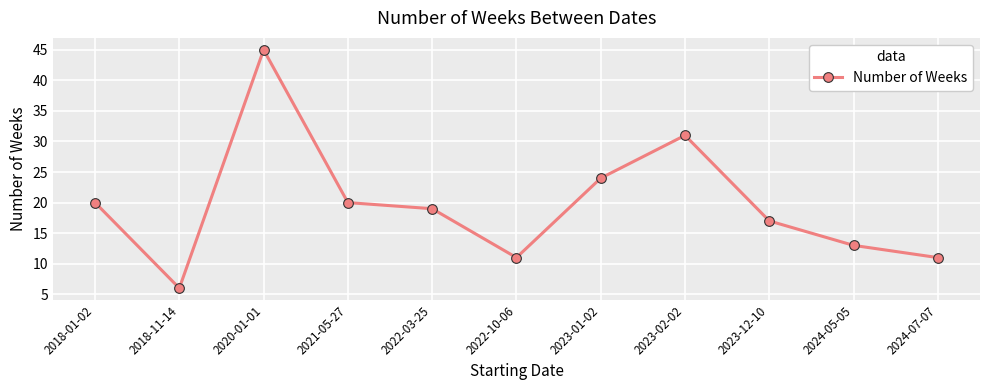

What position from the right is 2020-01-01?

9